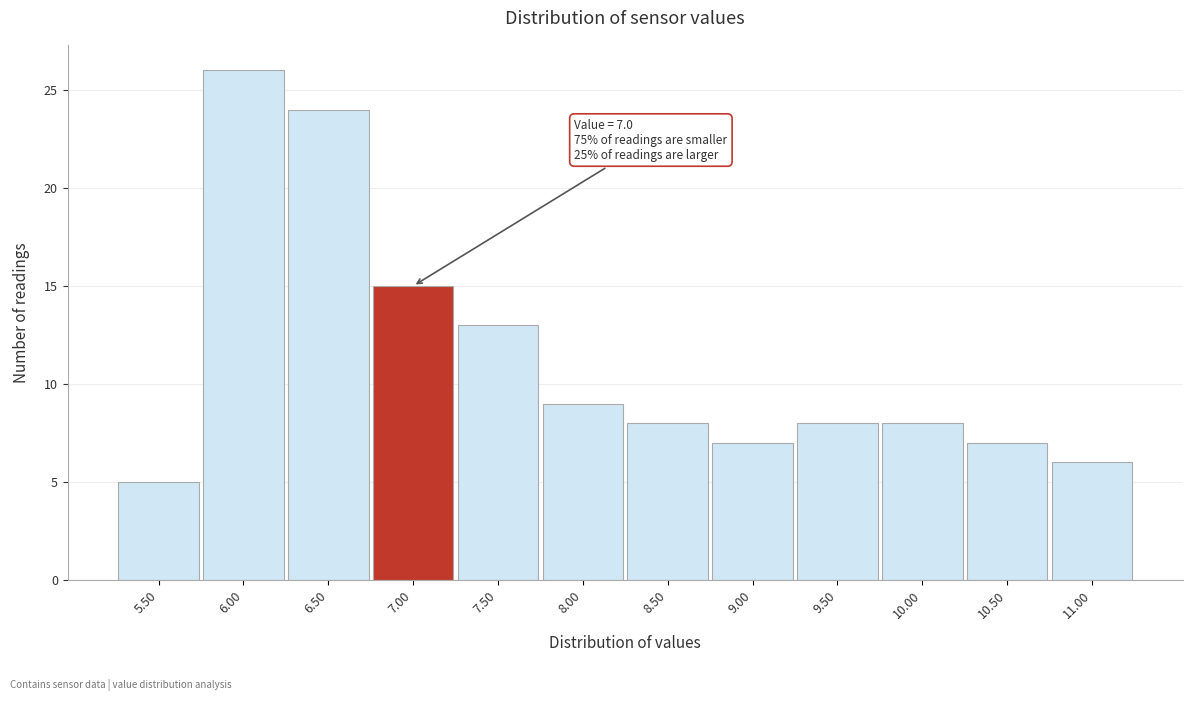

Reading left to right, extract all data points from this chart.

5	26	24	15	13	9	8	7	8	8	7	6